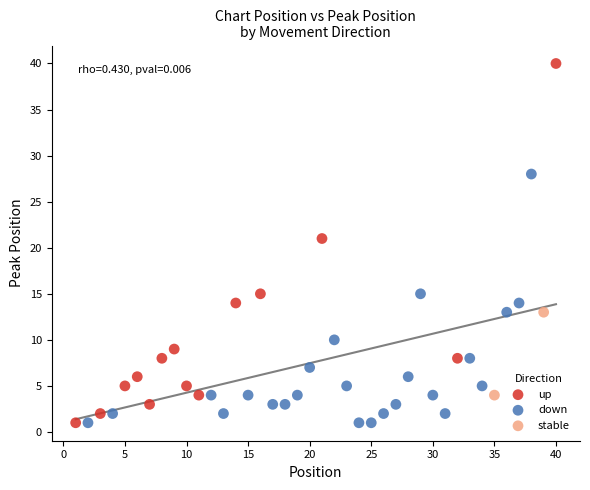

What are all the series names shown in the legend?

up, down, stable